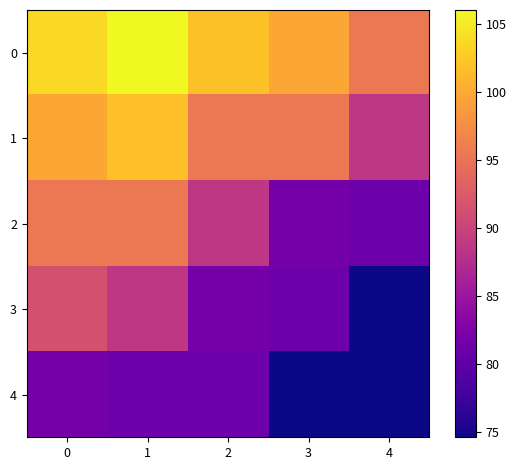

What is the smallest value displayed?

74.6